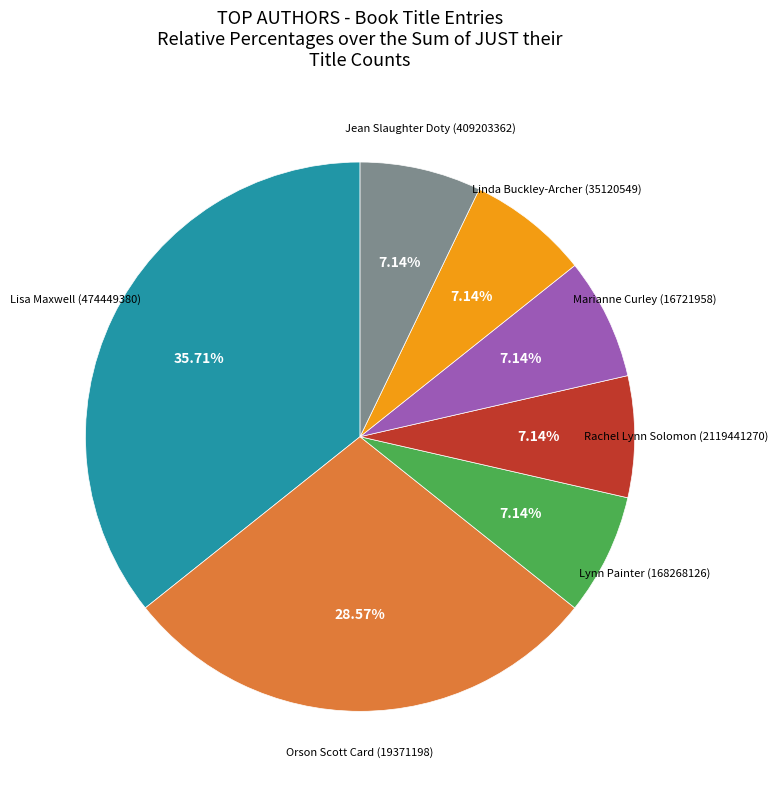

Is there a majority slice in this chart?

No